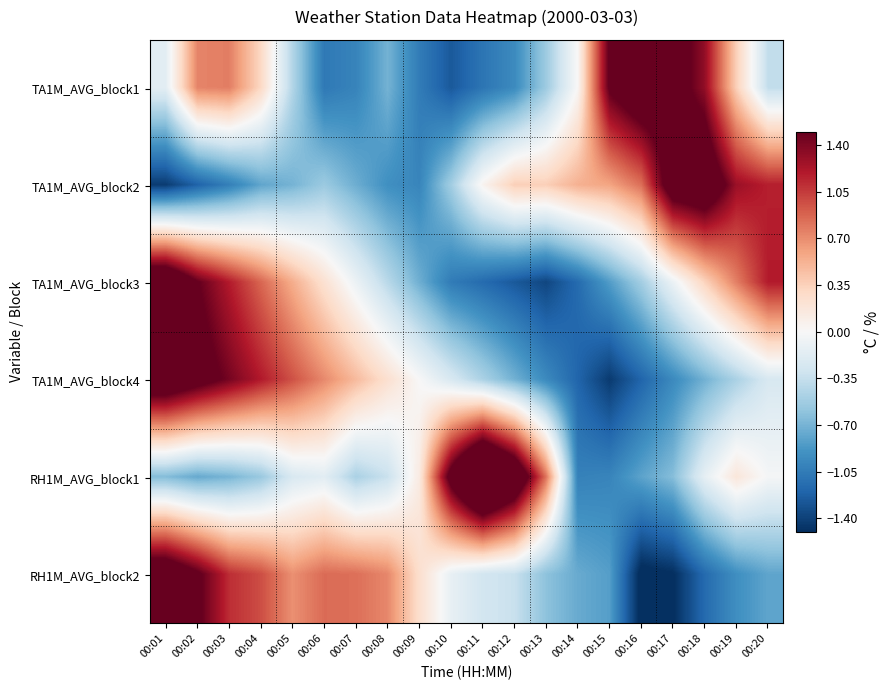

Which has a higher value, 00:05 or 00:07?

00:05